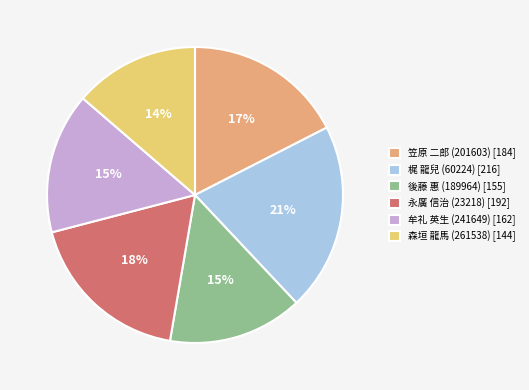

To the nearest percent, what is the difference between the largest and smallest slice percentages?

7%